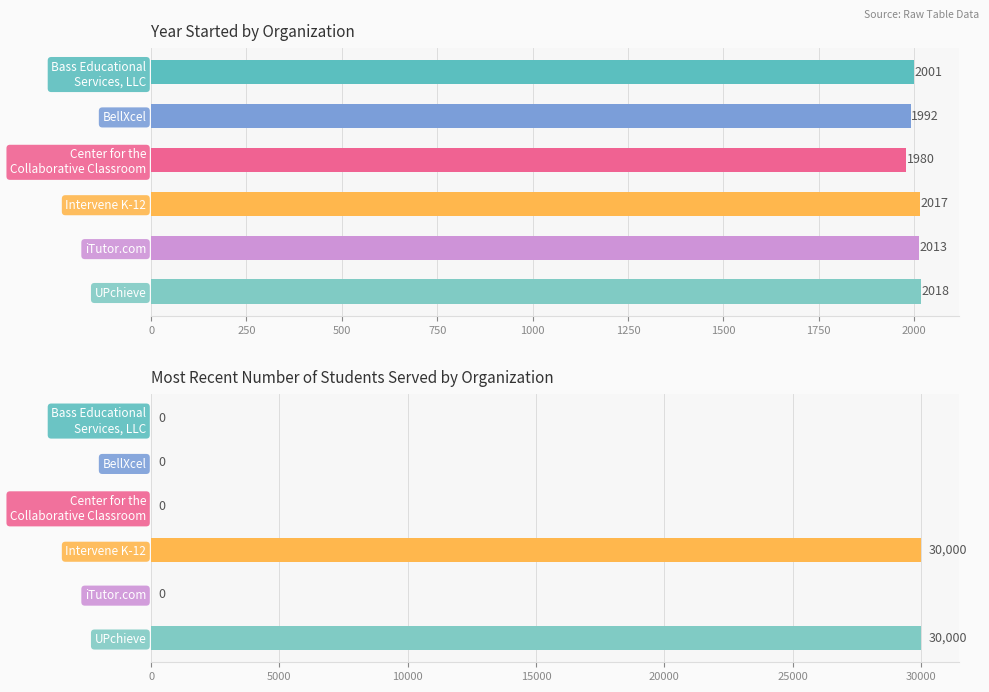

Count the number of categories in the chart.

6